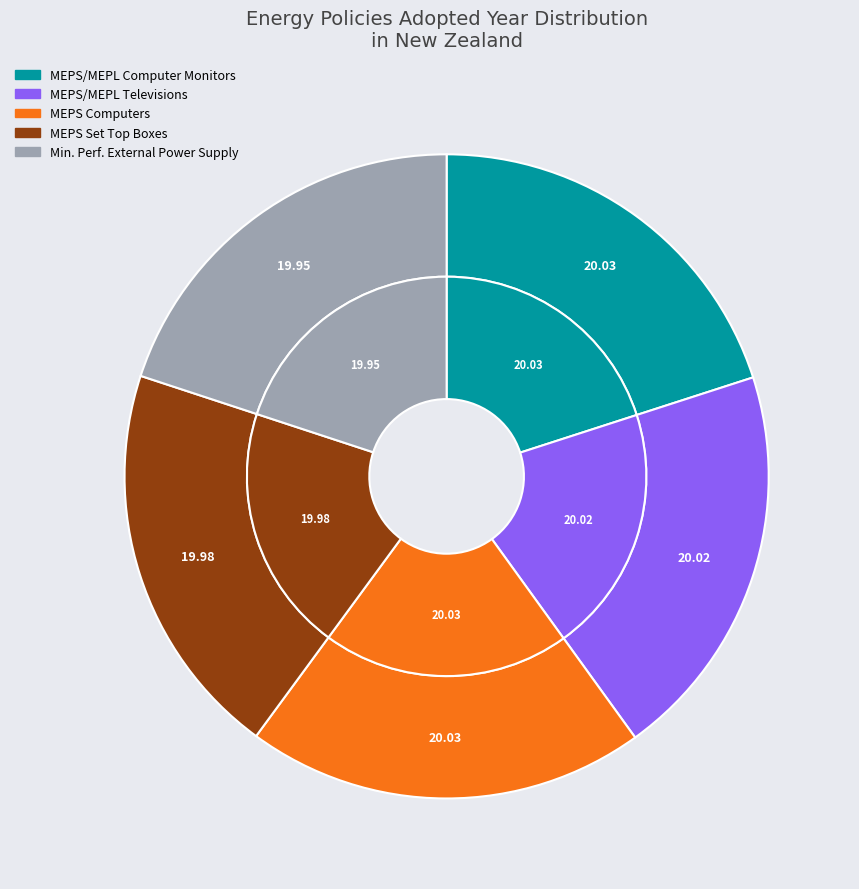

How much of the chart is everything except Minimum Performance of external power supply?

80.1%